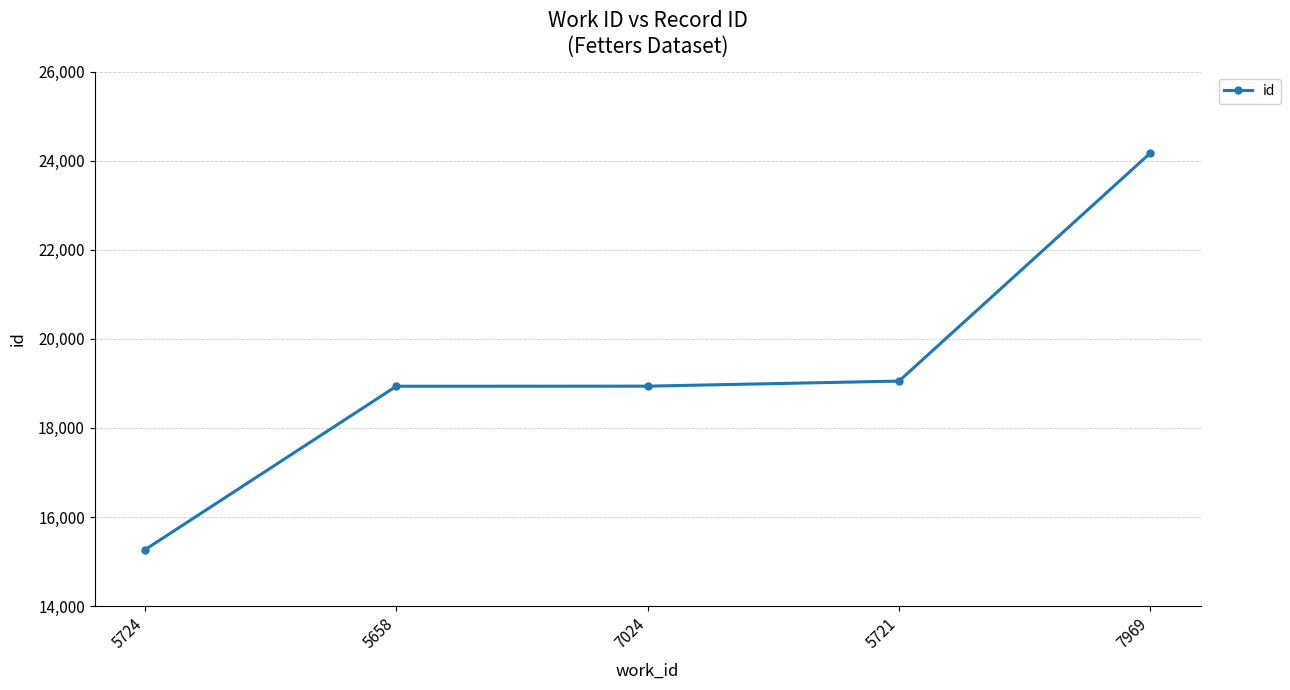

What is the change in value from 5724 to 5658?

+3673